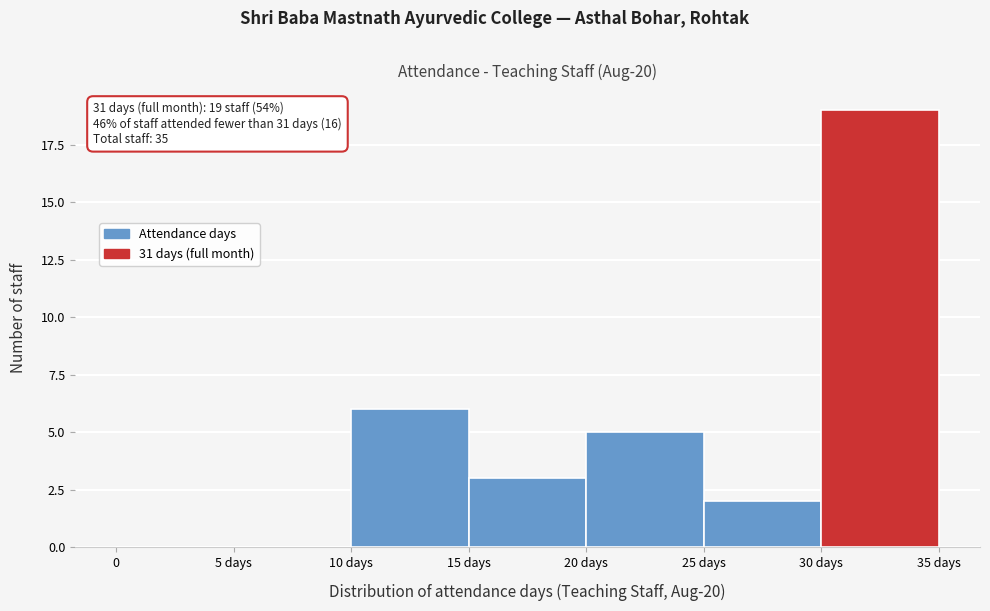

Reading left to right, extract all data points from this chart.

0=0	5 days=0	10 days=6	15 days=3	20 days=5	25 days=2	30 days=19